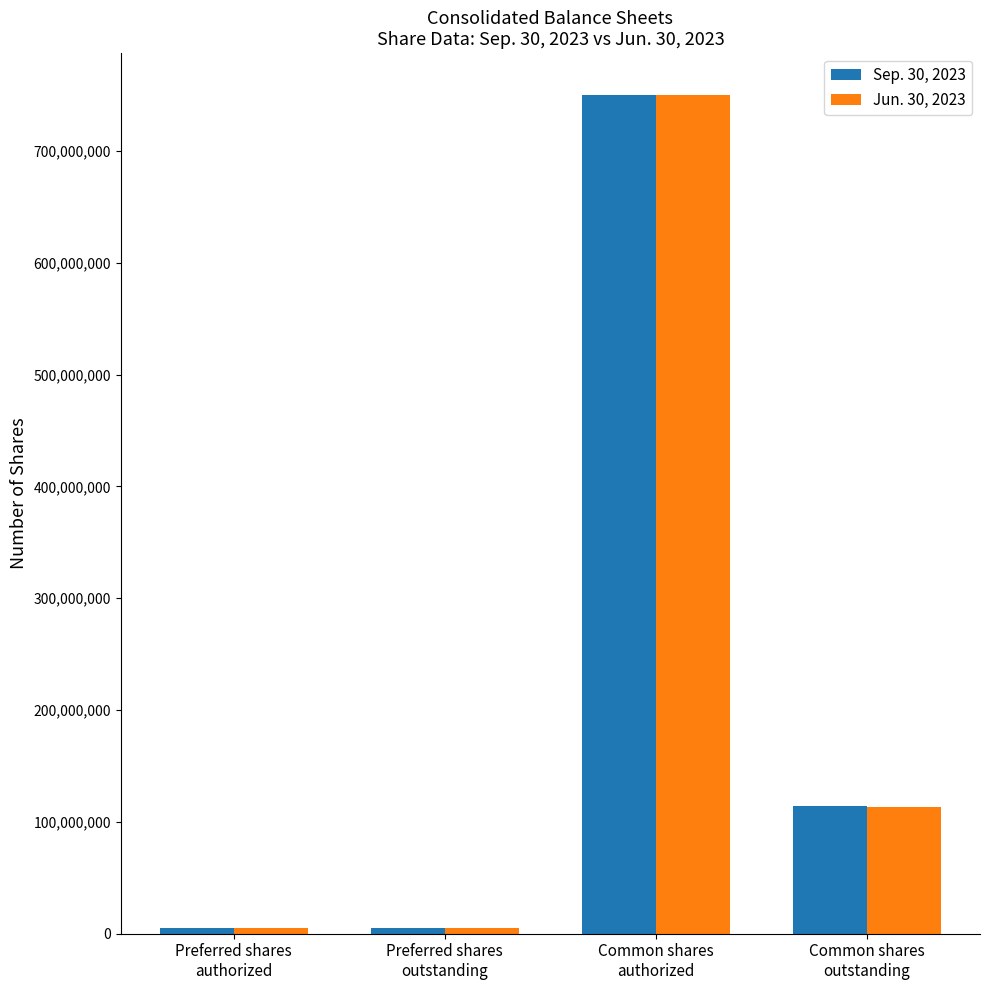

Count the number of data series in this chart.

2